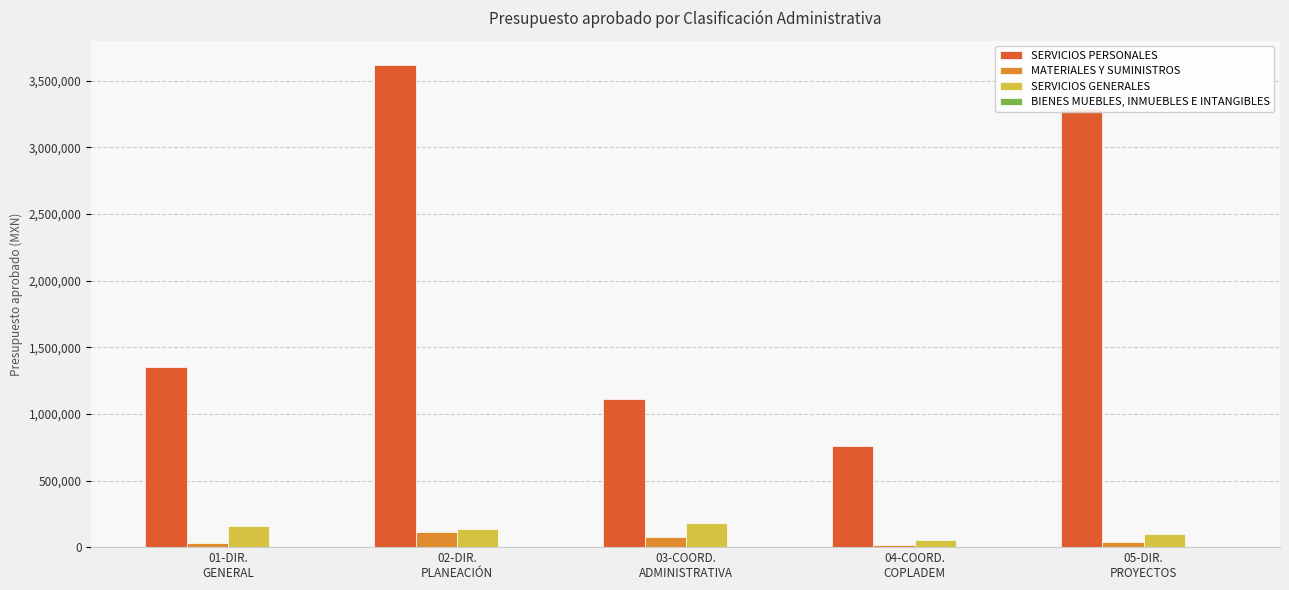

Does the chart contain any negative values?

No